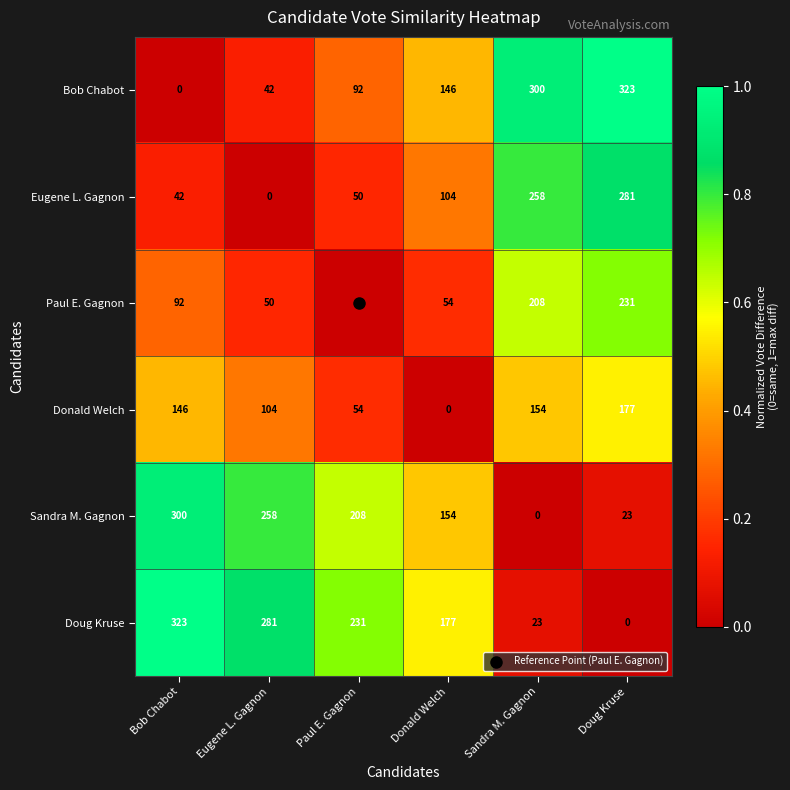

What is the total value across all series at Doug Kruse?

1035